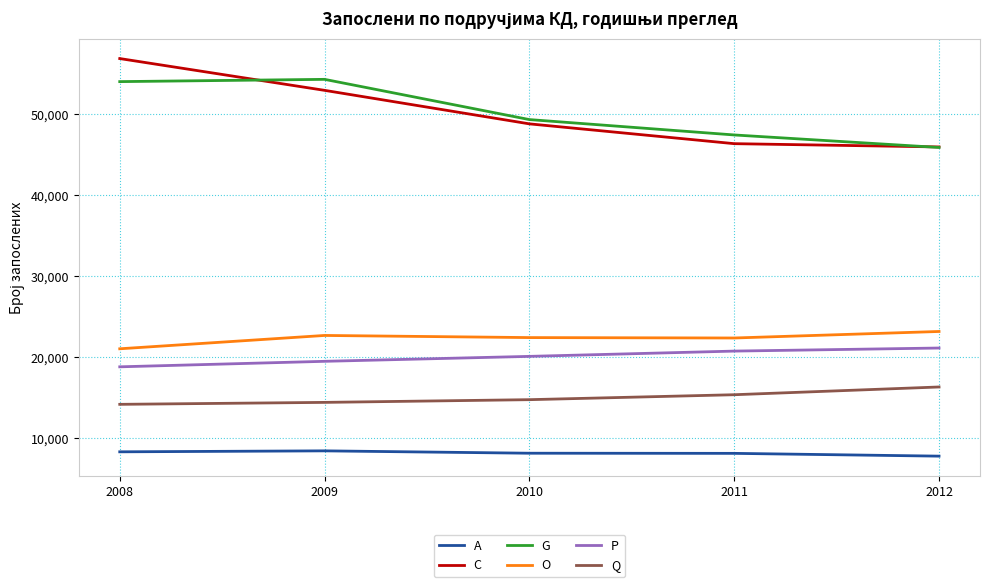

Which series has the largest range (max minus min)?

C